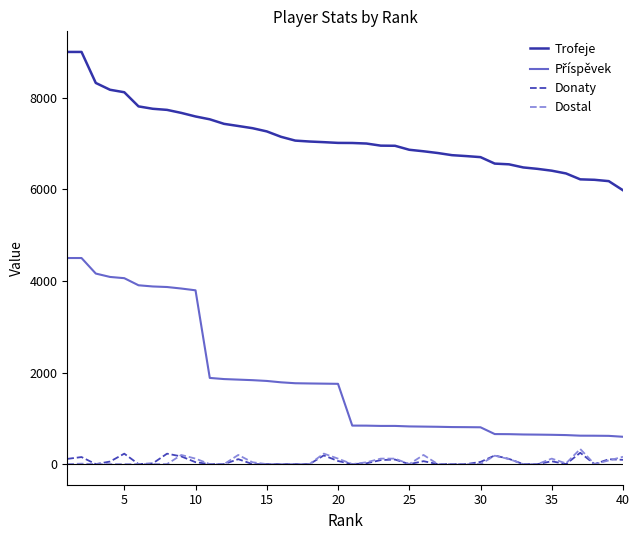

True or false: Dostal and Trofeje cross at least once.

False